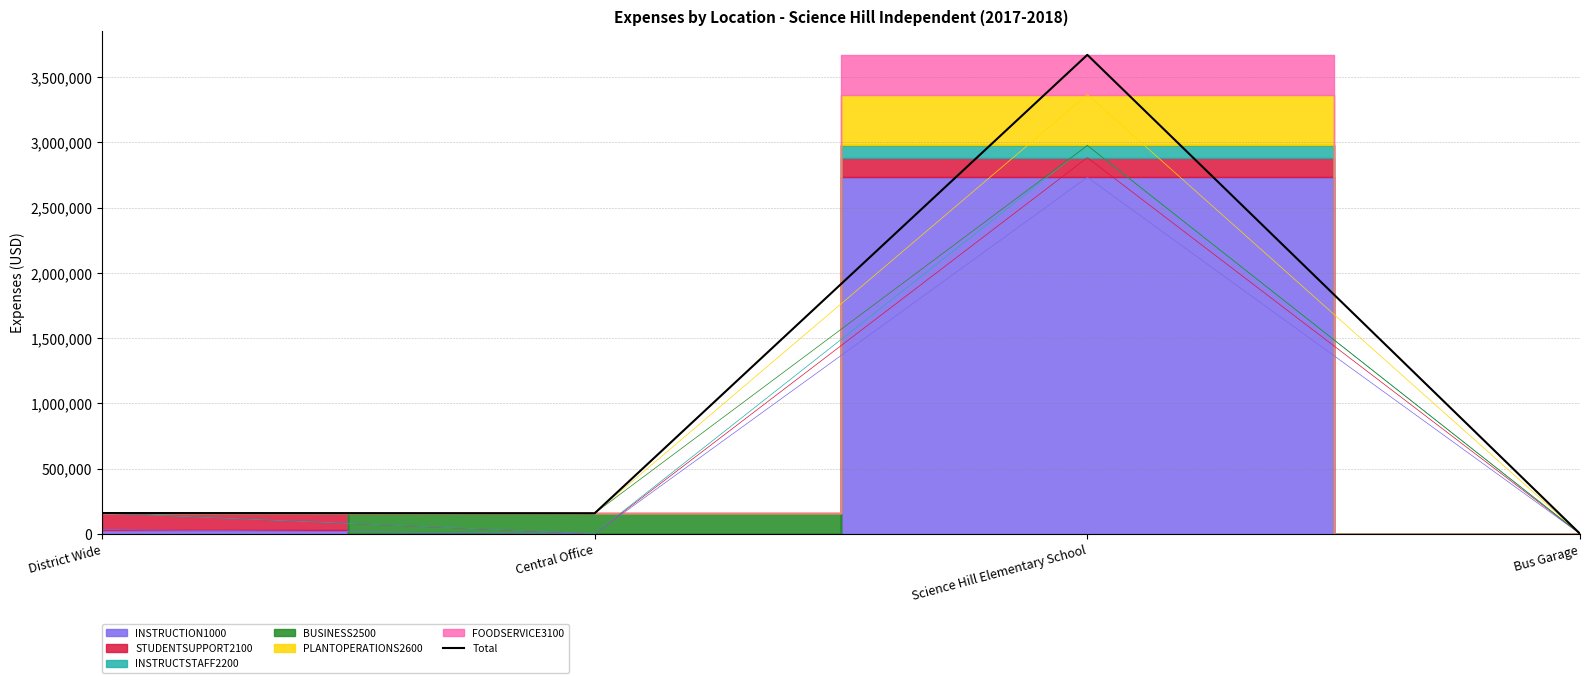

What is the sum of all values?

3986727.5